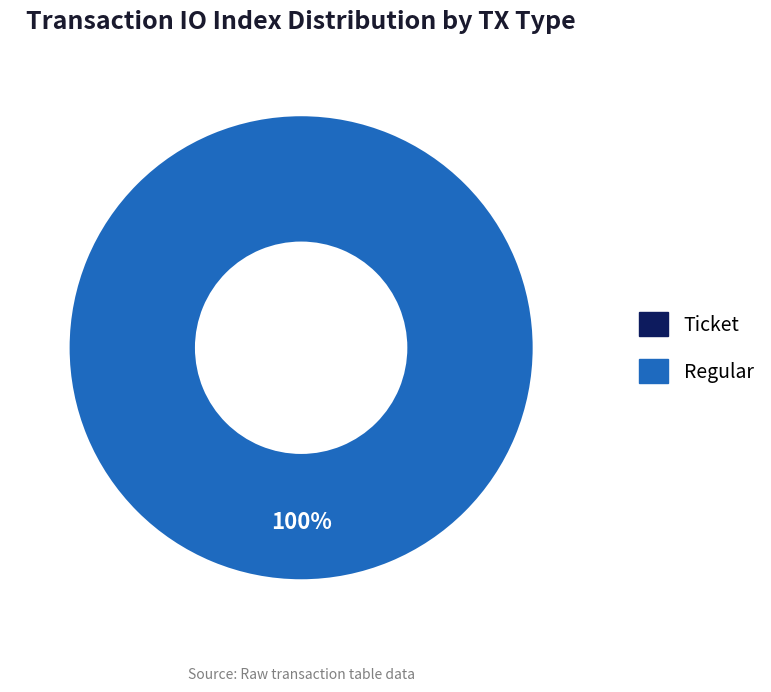

To the nearest percent, what is the combined percentage of Regular and Ticket?

100%